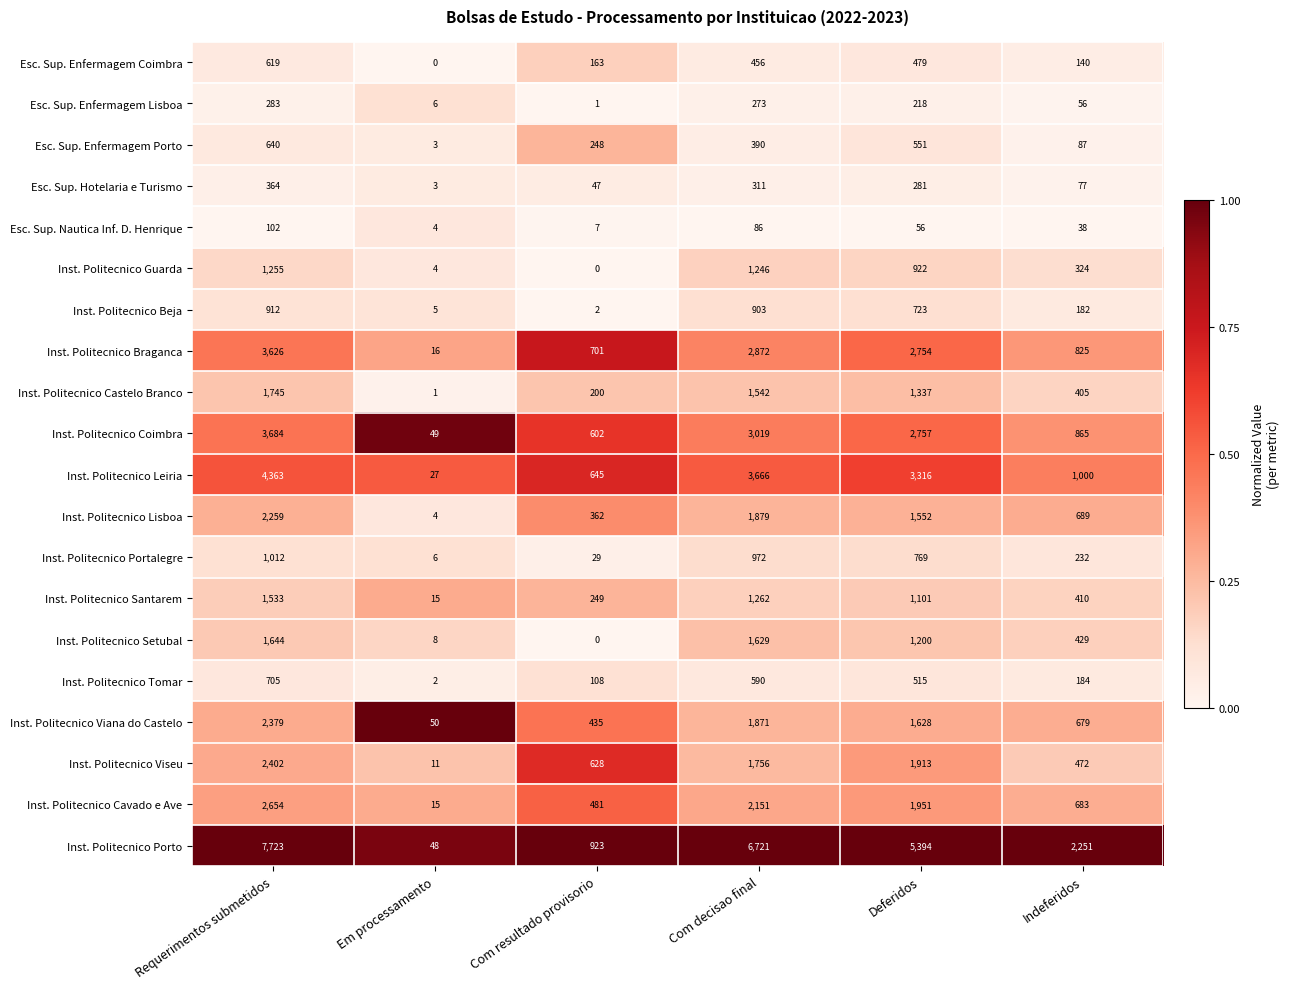

How many categories are shown in the chart?

6